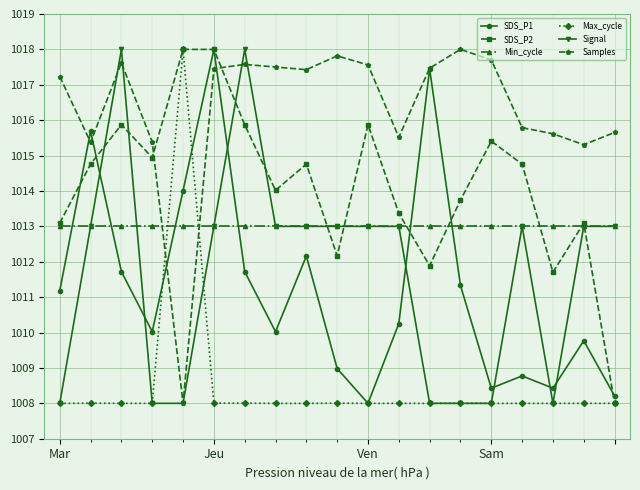

What is the value of the SDS_P1 point at the 4th from the left?

1010.0